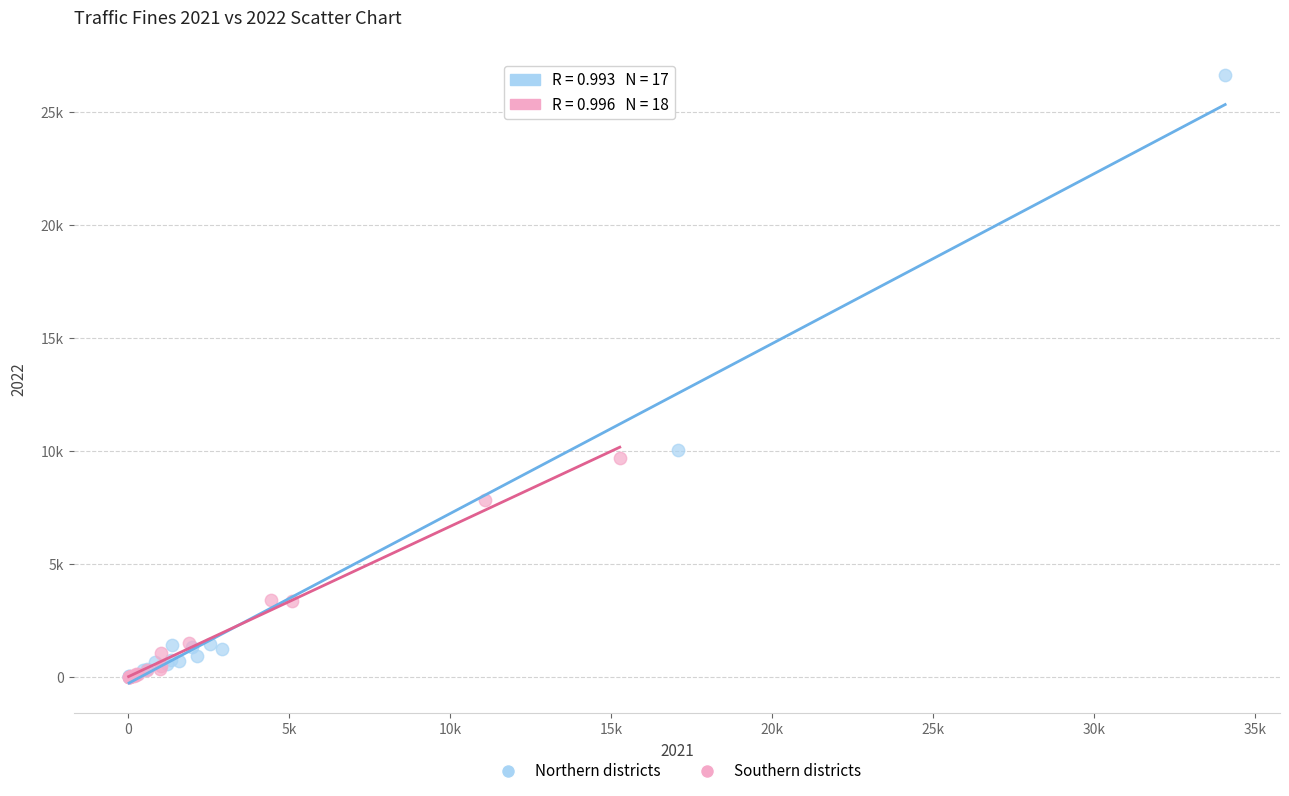

What are all the series names shown in the legend?

Northern districts, Southern districts